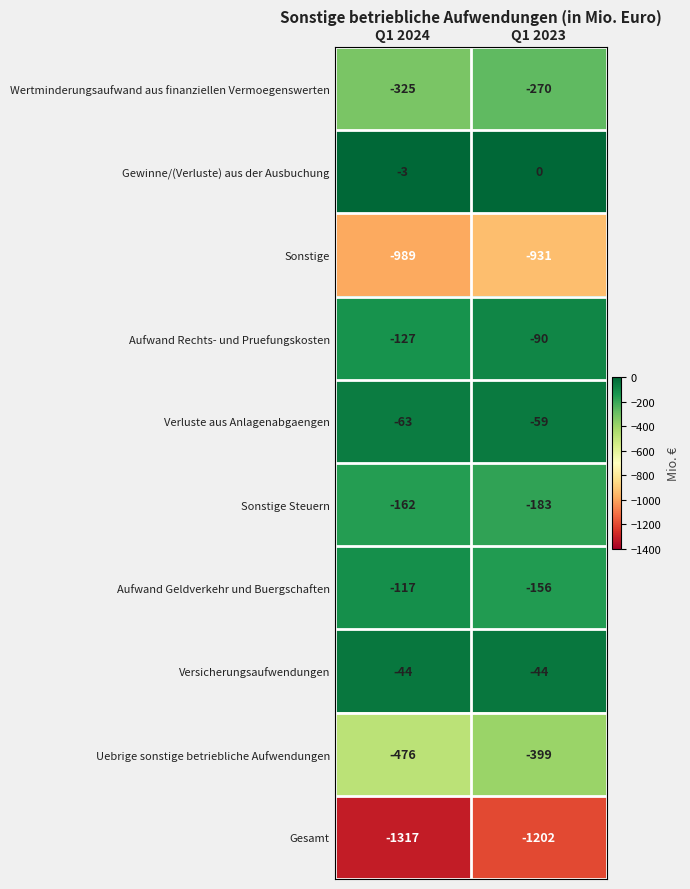

At which category is the sum across all series the highest?

Q1 2023